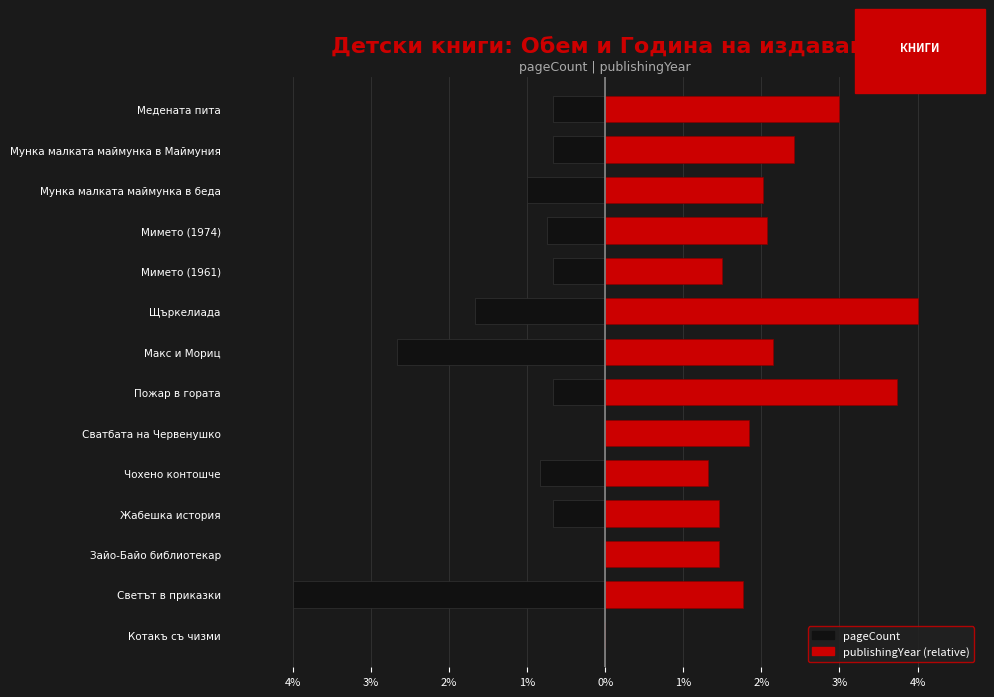

Rank the series by their average value, from highest to lowest.

publishingYear, pageCount